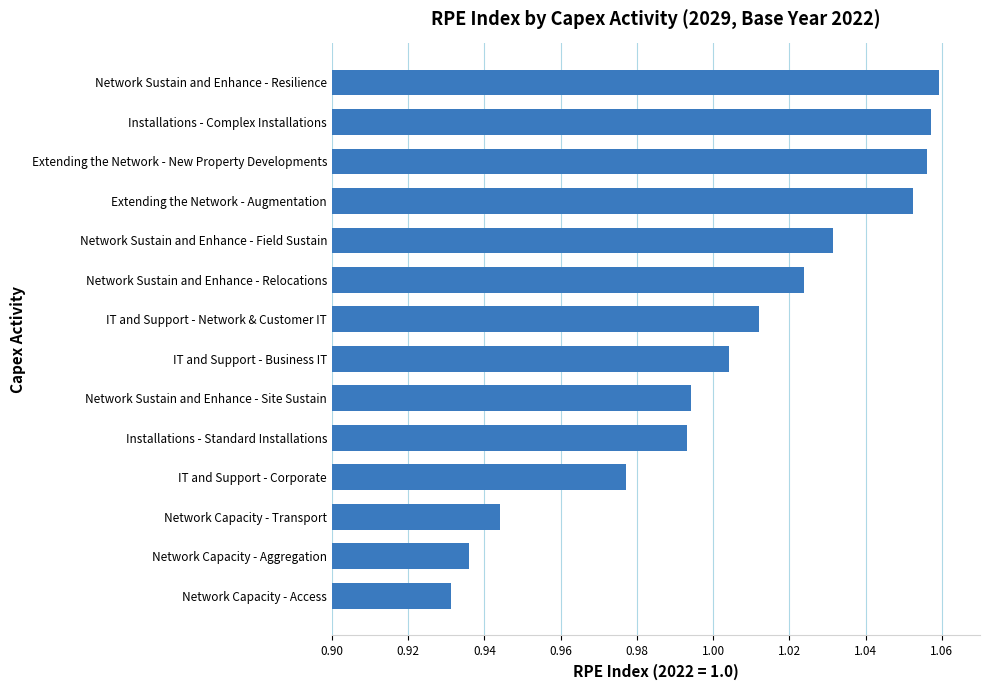

Which label corresponds to the smallest value in the chart?

Network Capacity - Access